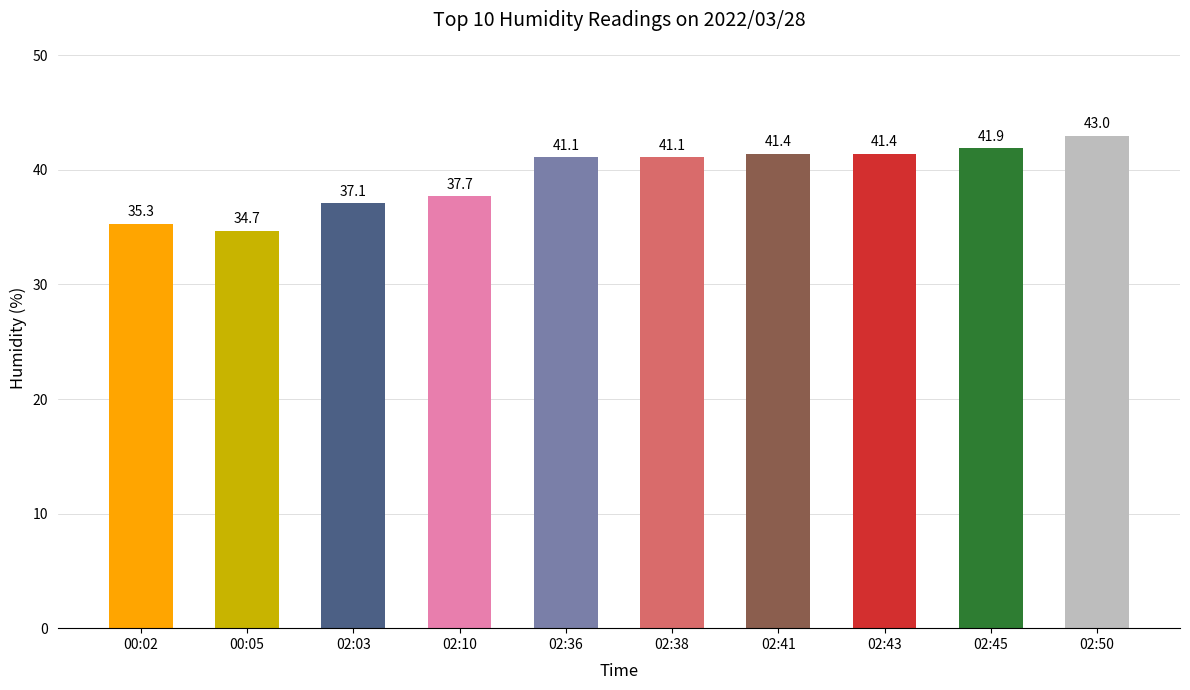

Reading left to right, list all the values displayed in this chart.

00:02=35.3	00:05=34.7	02:03=37.1	02:10=37.7	02:36=41.1	02:38=41.1	02:41=41.4	02:43=41.4	02:45=41.9	02:50=43.0